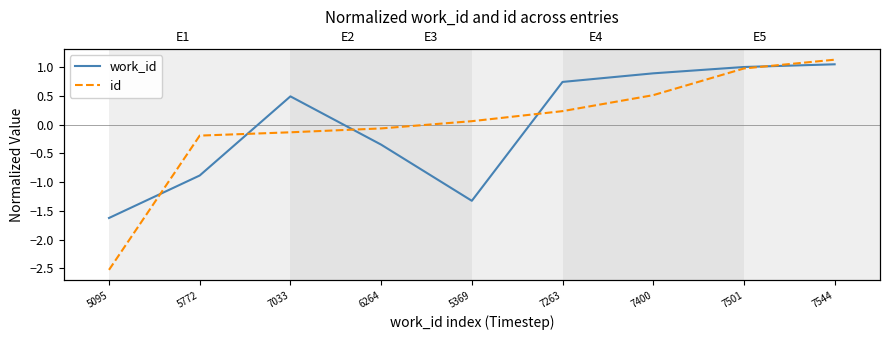

What is the smallest value displayed?

-2.5